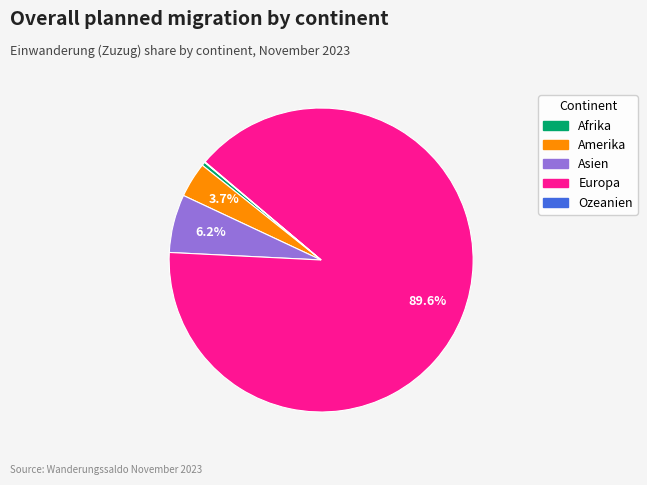

How much of the chart is everything except Asien?

93.8%